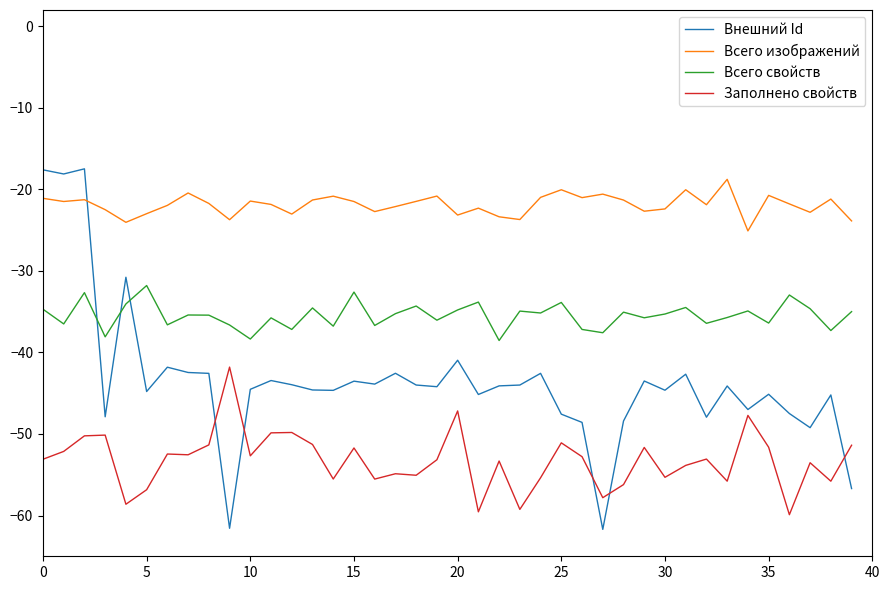

What is the highest value of the Всего изображений series?

-18.8